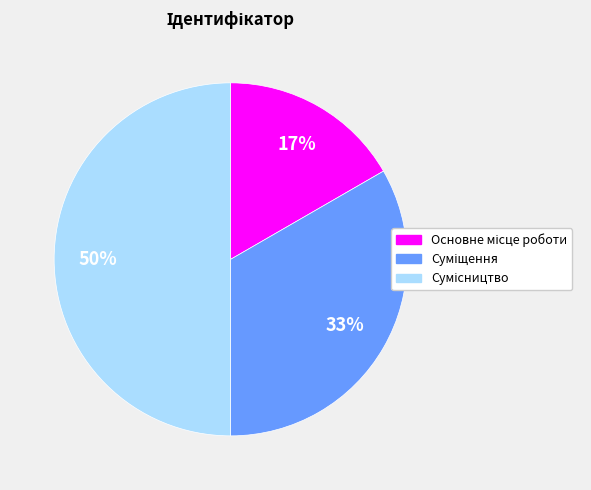

To the nearest percent, what is the difference between the largest and smallest slice percentages?

33%